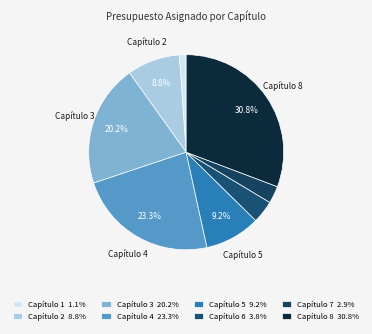

Which slice is the smallest?

Capítulo 1